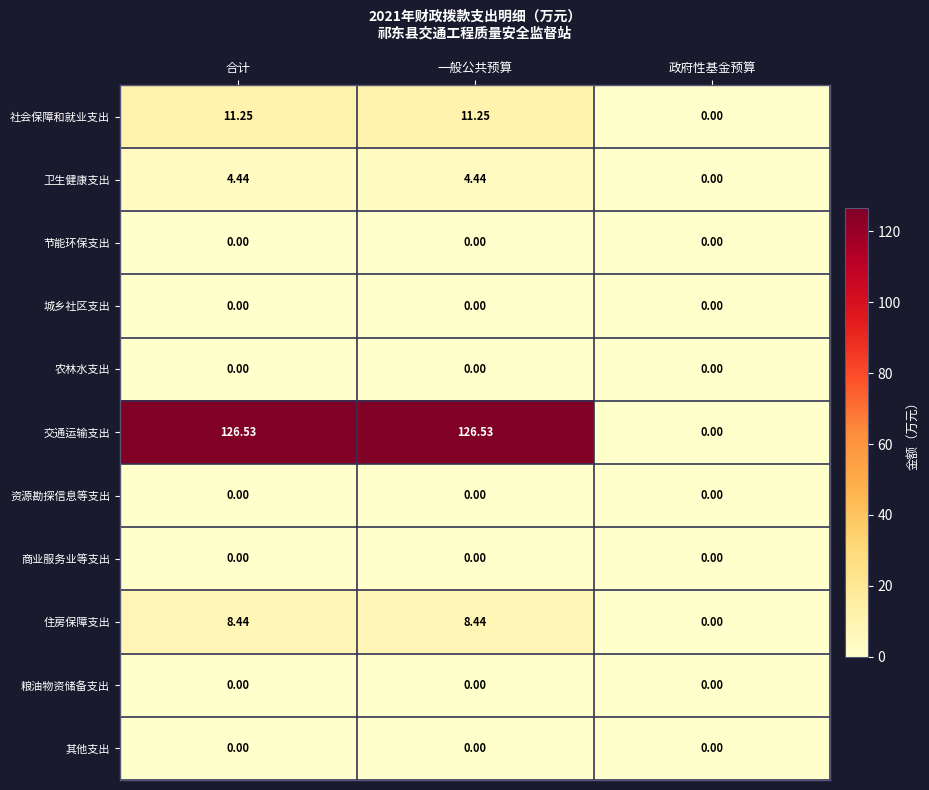

Which series has the widest spread of values?

交通运输支出